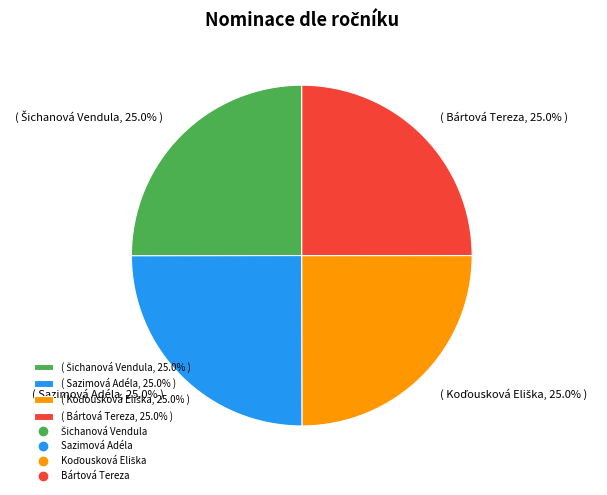

Does any single category account for the majority?

No